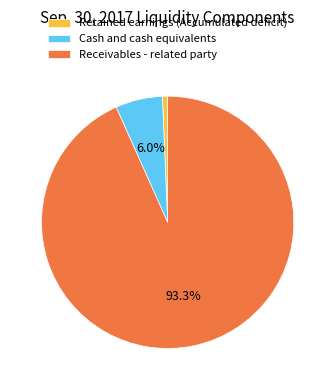

What is the largest slice in the pie chart?

Receivables - related party